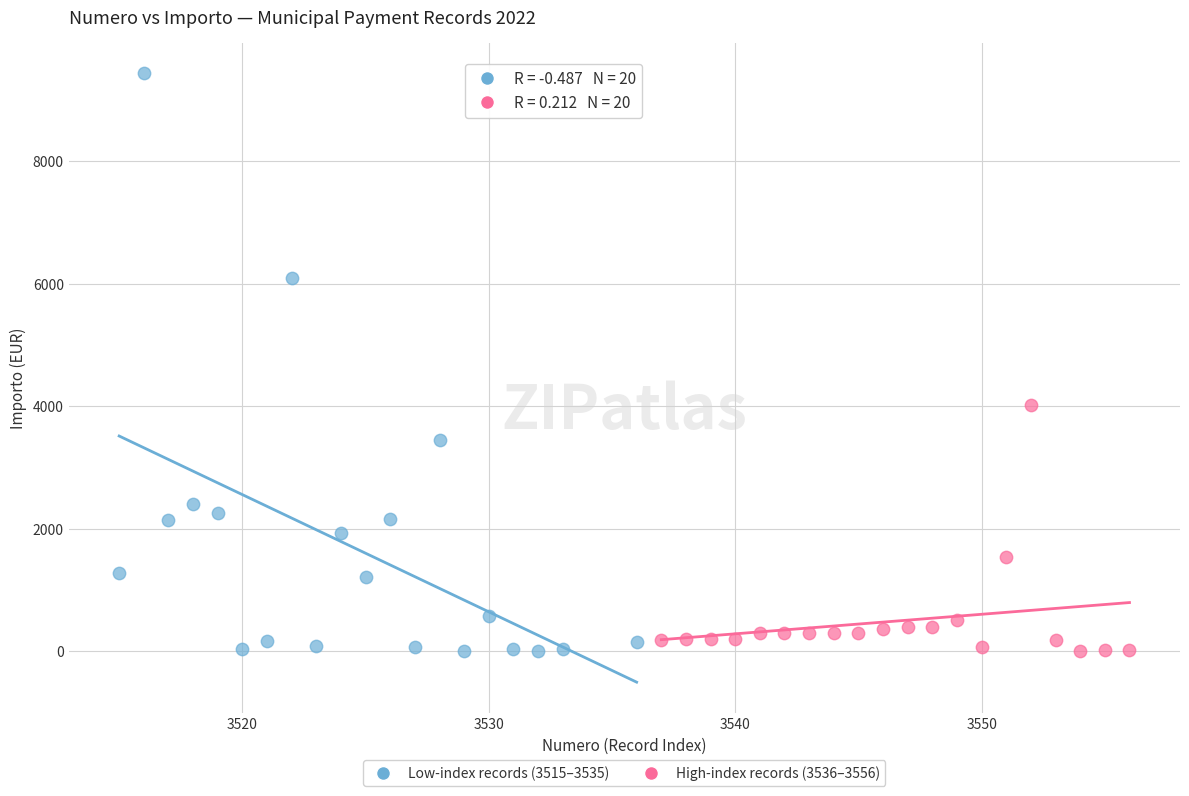

Which series has the largest Y range (max minus min)?

Low-index records (3515–3535)